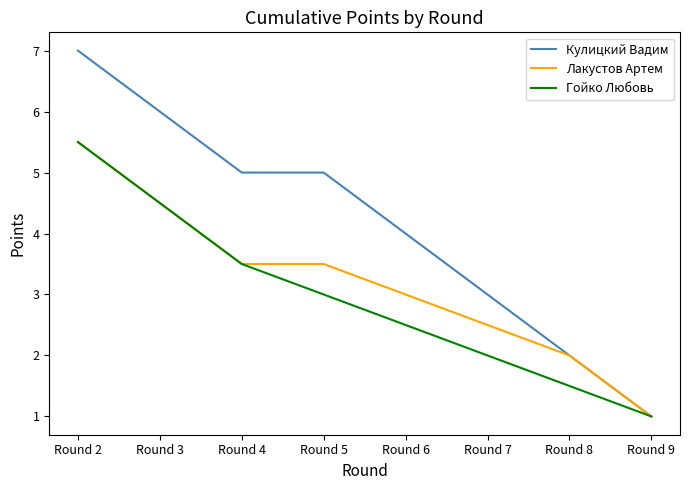

Count the number of categories in the chart.

8